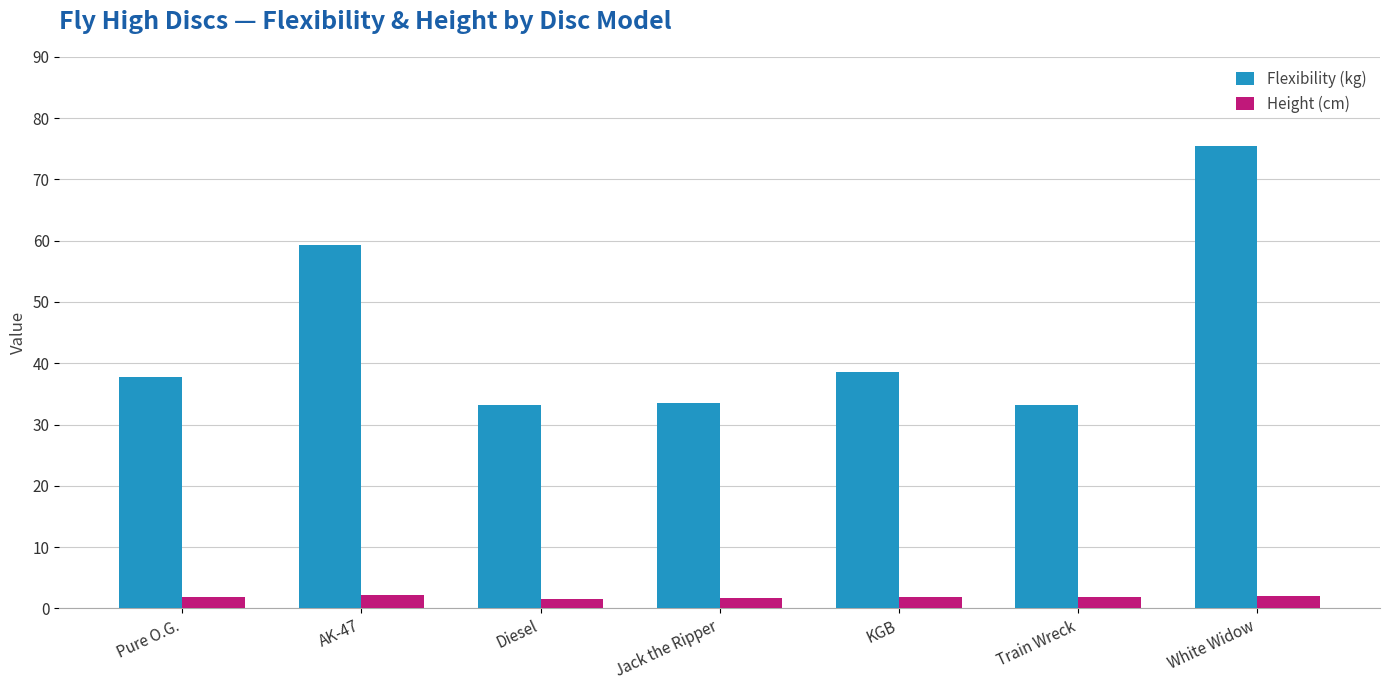

What are all the series names shown in the legend?

Flexibility (kg), Height (cm)